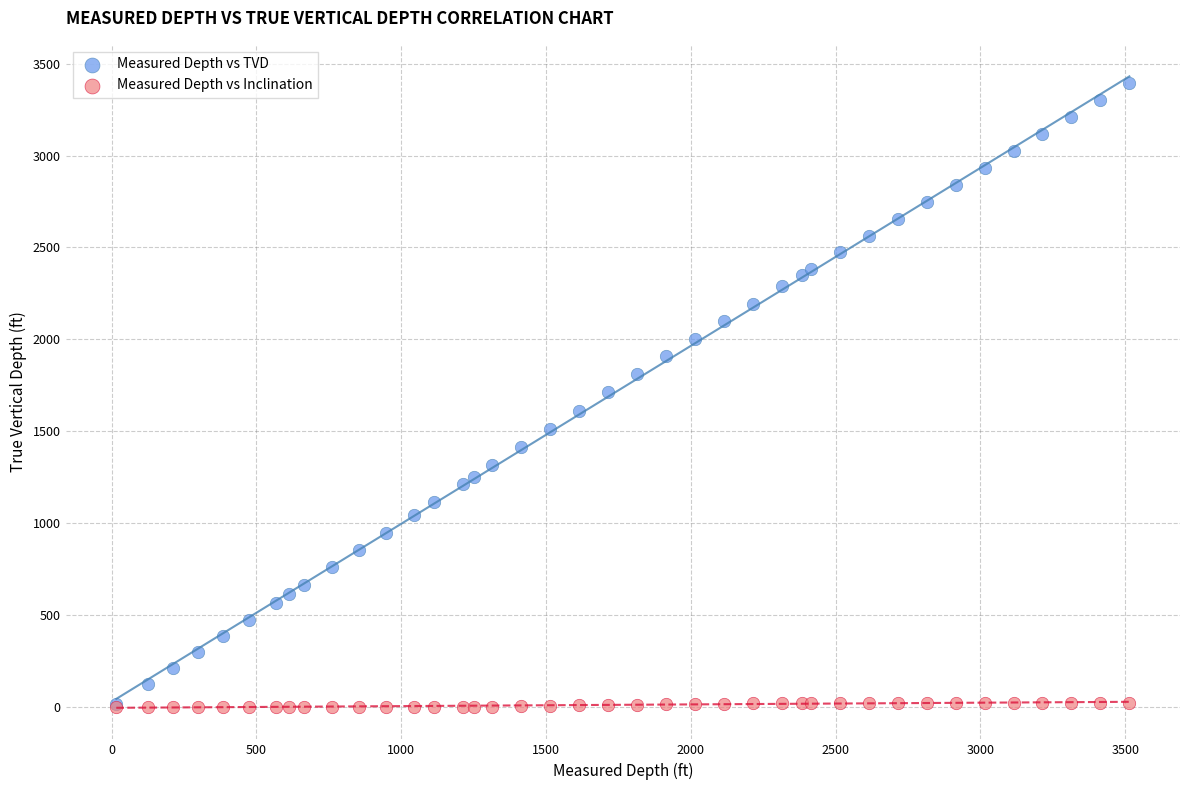

What are all the series names shown in the legend?

Measured Depth vs TVD, Measured Depth vs Inclination